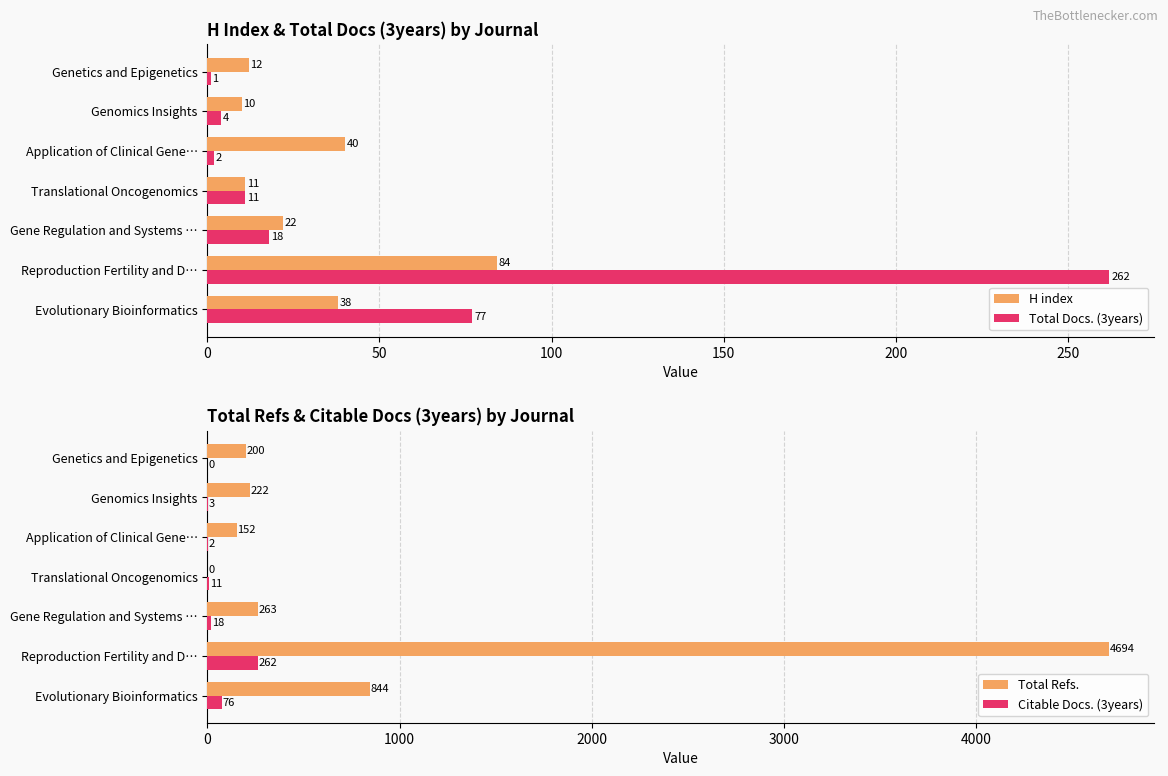

Is it true that Total Refs. equals 1101 at Evolutionary Bioinformatics?

False